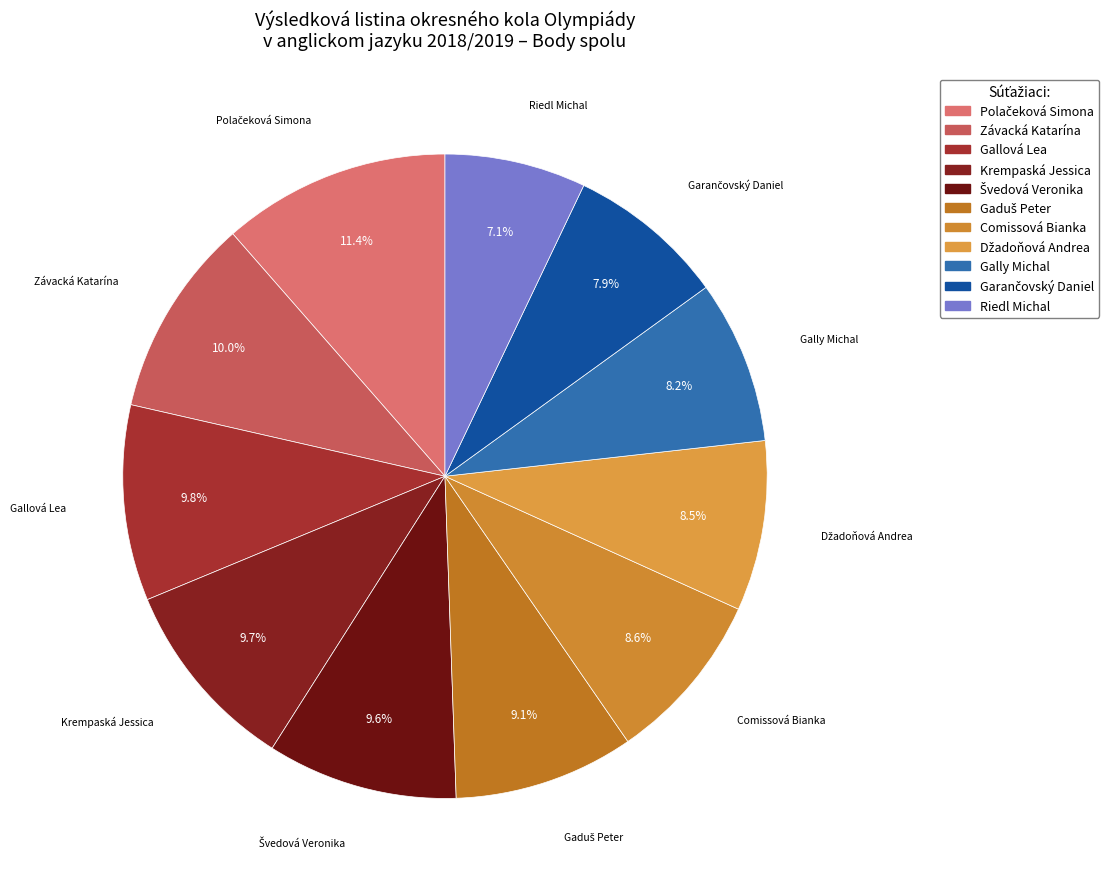

True or false: Gally Michal accounts for 8% of the total.

True